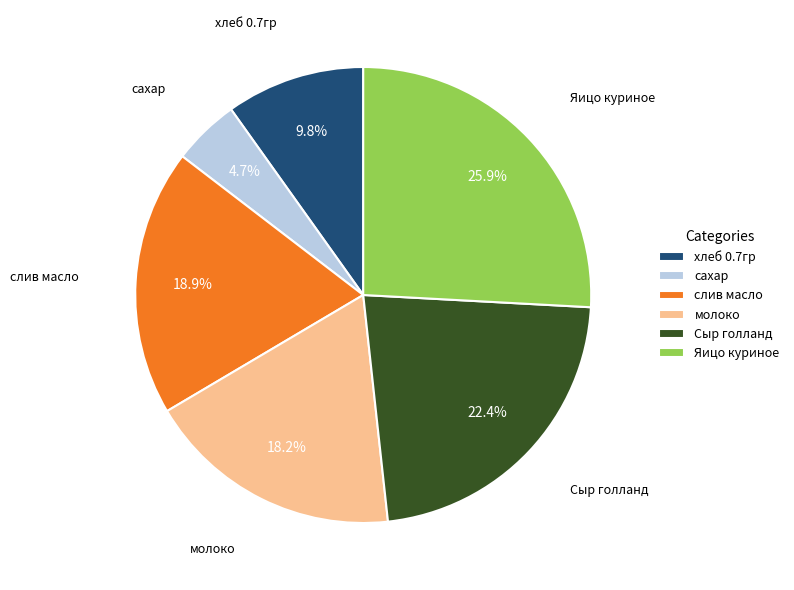

To the nearest percent, what portion does Яицо куриное represent?

26%